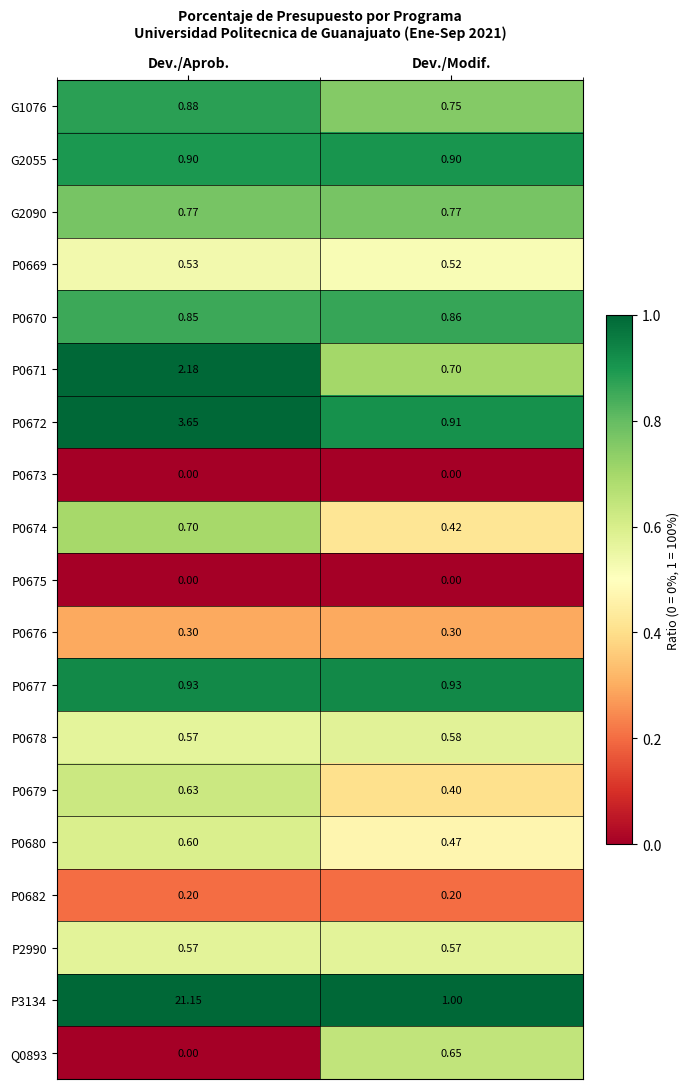

List the labels in order of Q0893 value, smallest first.

Dev./Aprob., Dev./Modif.